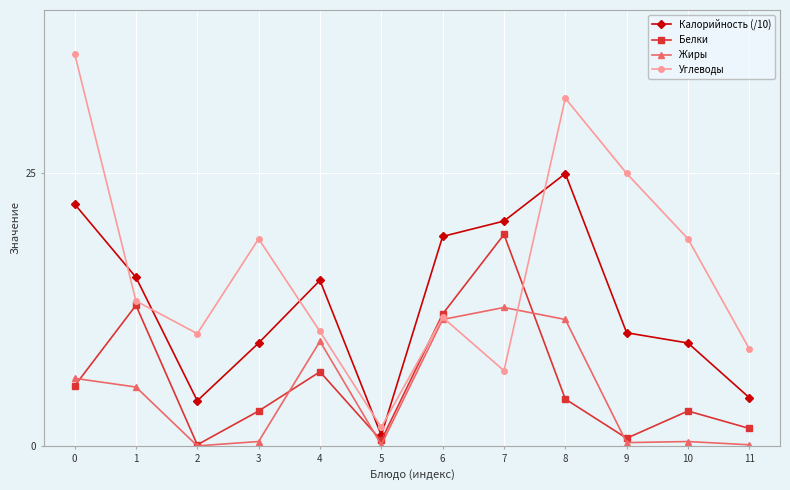

What is the value of the Белки point at the 4th from the left?

3.2